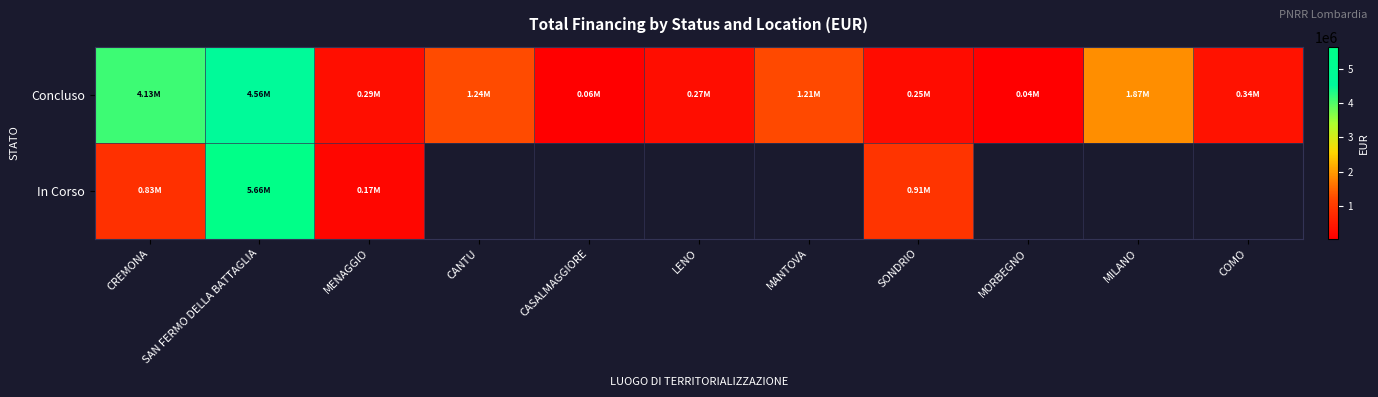

Between SAN FERMO DELLA BATTAGLIA and LENO, which series saw the biggest shift?

Concluso